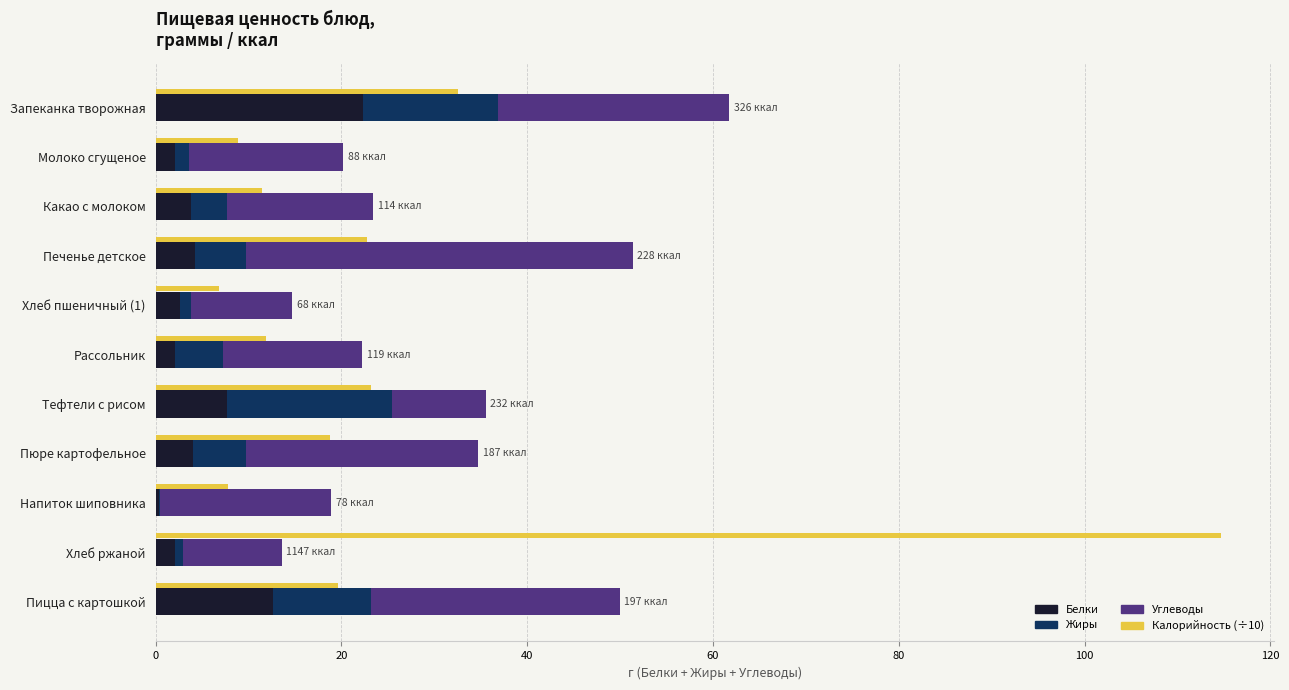

What is the difference between the Калорийность (÷10) values at Напиток шиповника and Хлеб ржаной?

106.9